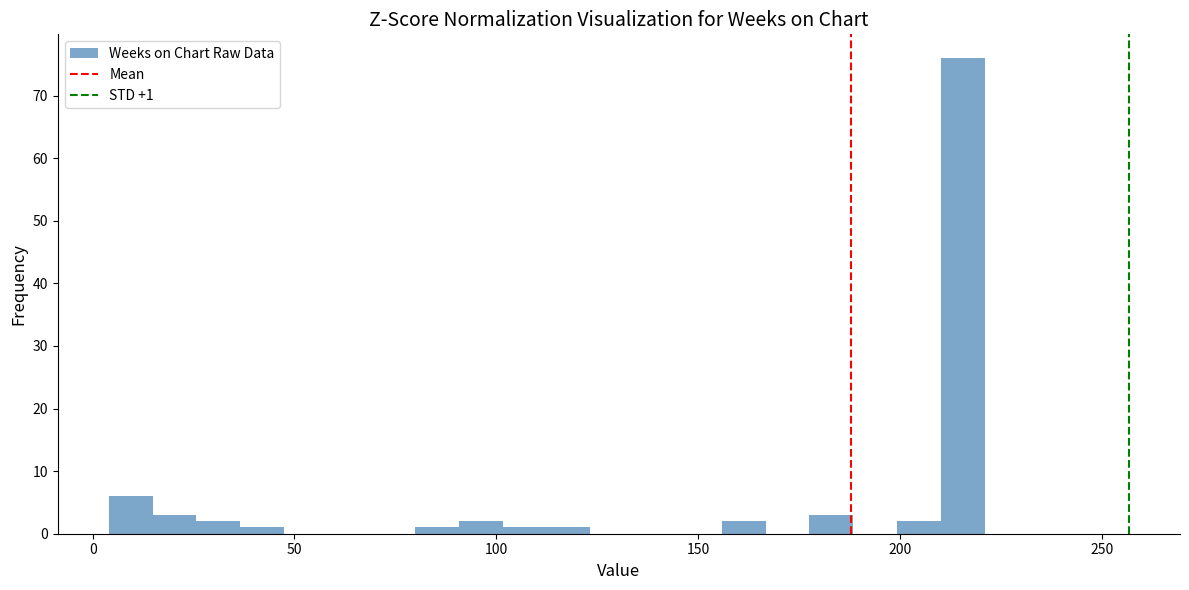

Around what value on the x-axis is the tallest bar? Give the approximate position of its centre, as read against the axis.

215